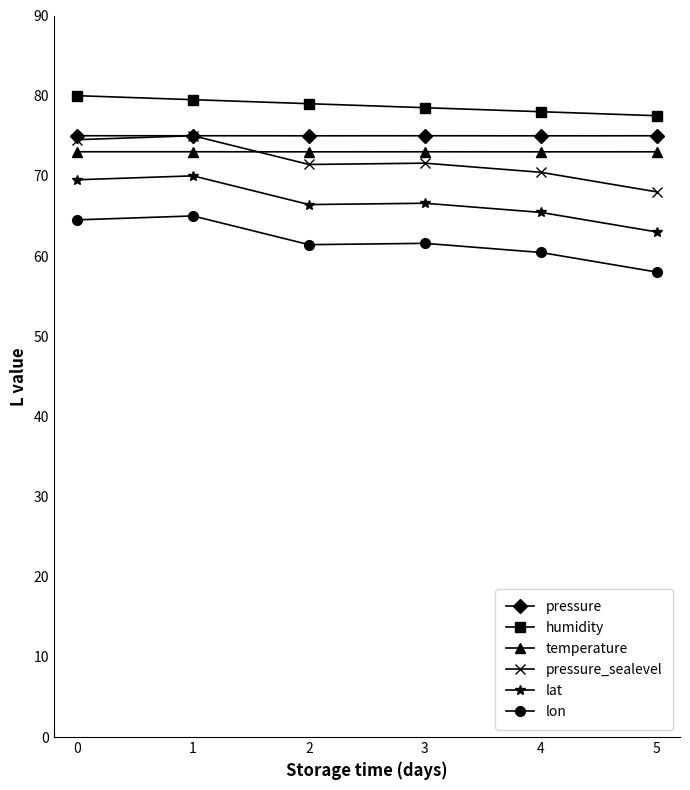

Is it true that pressure_sealevel equals 70.4 at 4?

True